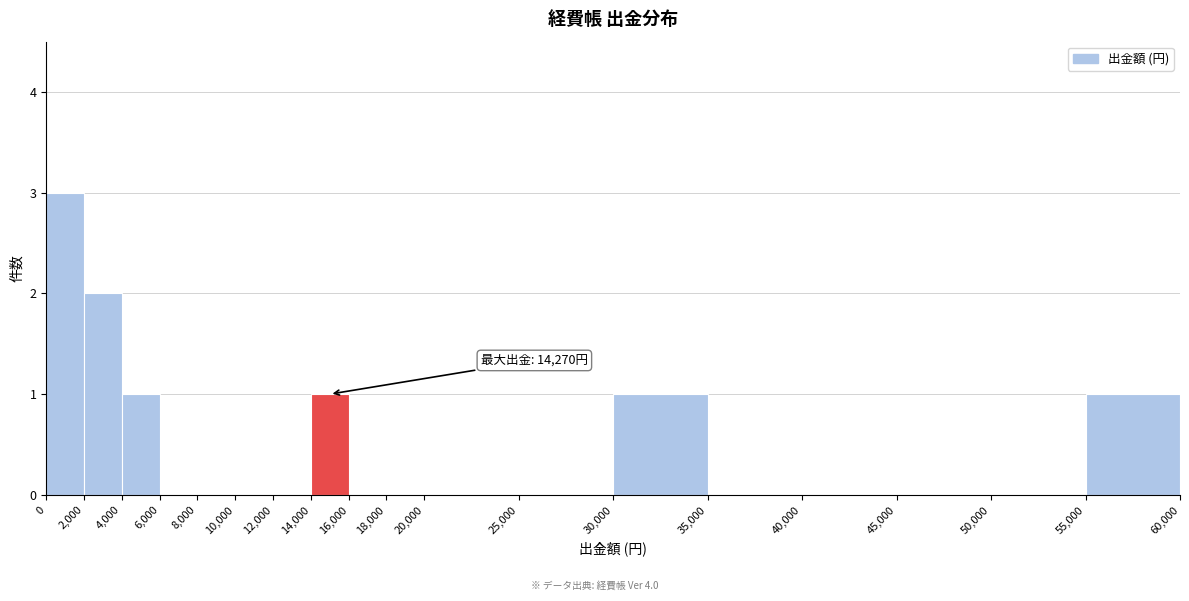

Over which range of the x-axis is the bar tallest?

0 to 2,000